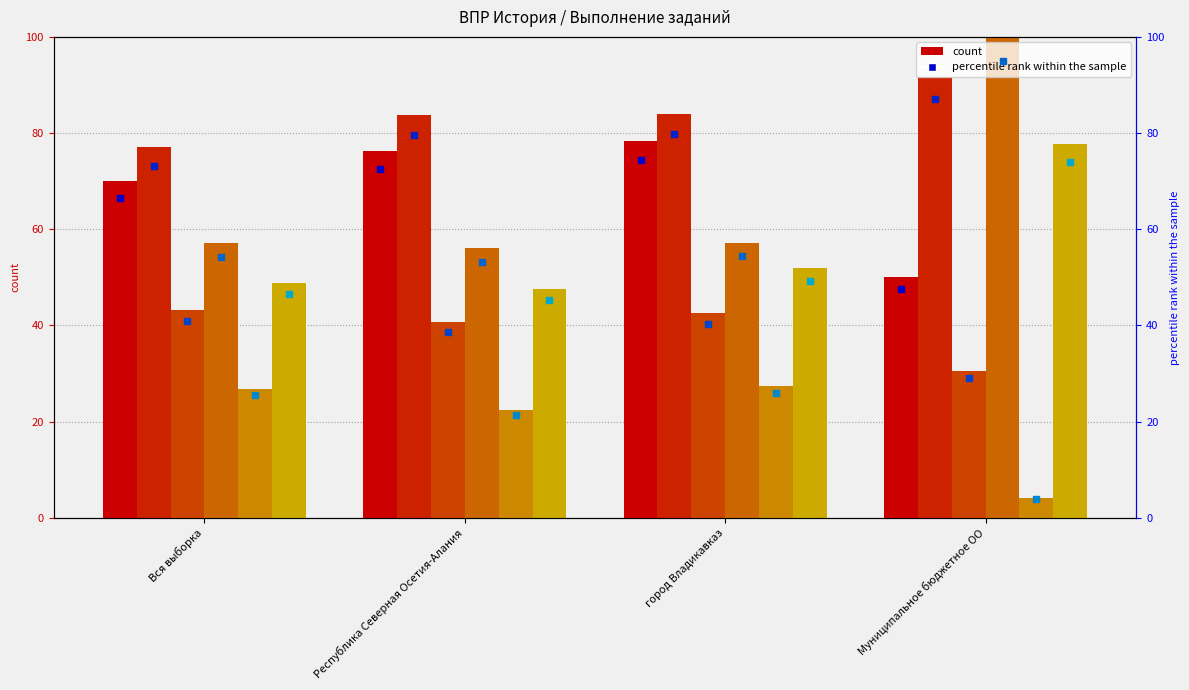

The value of Задание 2 at Муниципальное бюджетное ОО is 51.0. True or false?

False